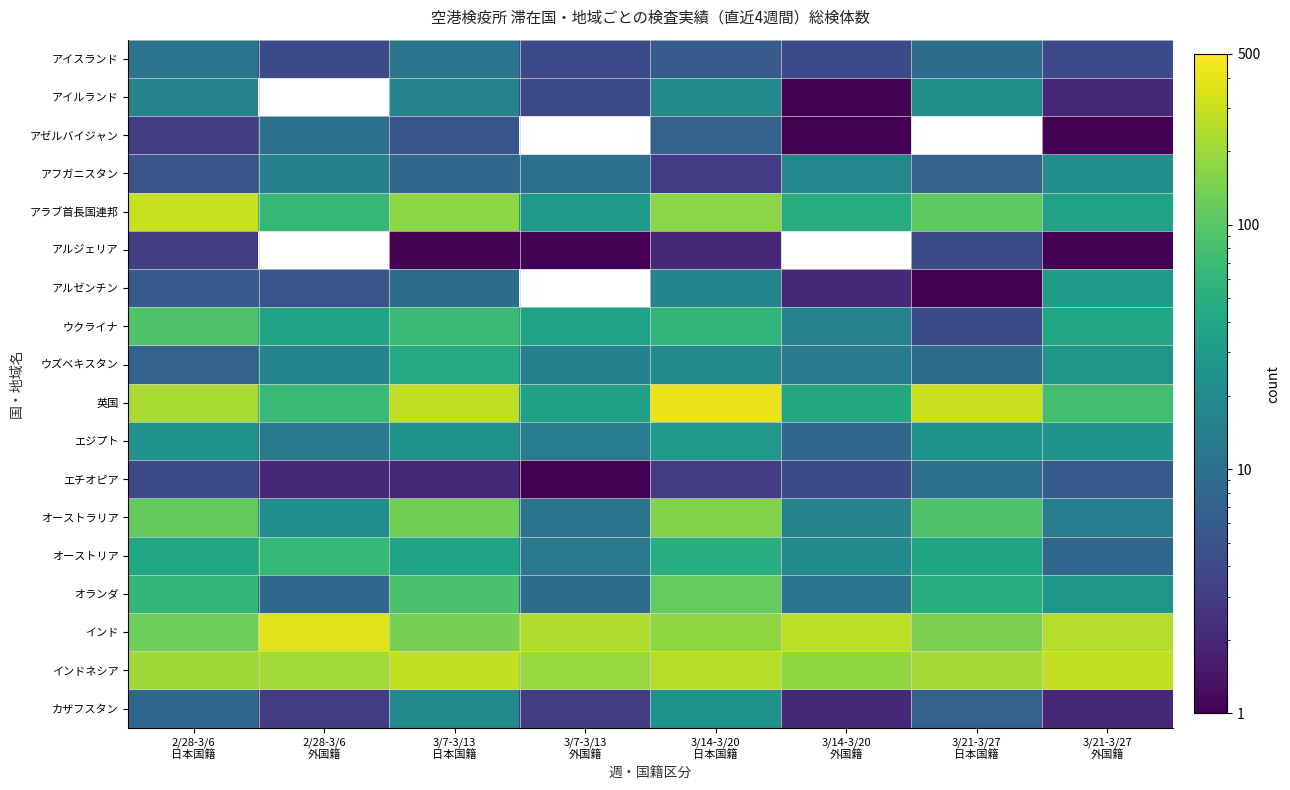

What is the difference between the highest and lowest values at 2/28-3/6
日本国籍?

296